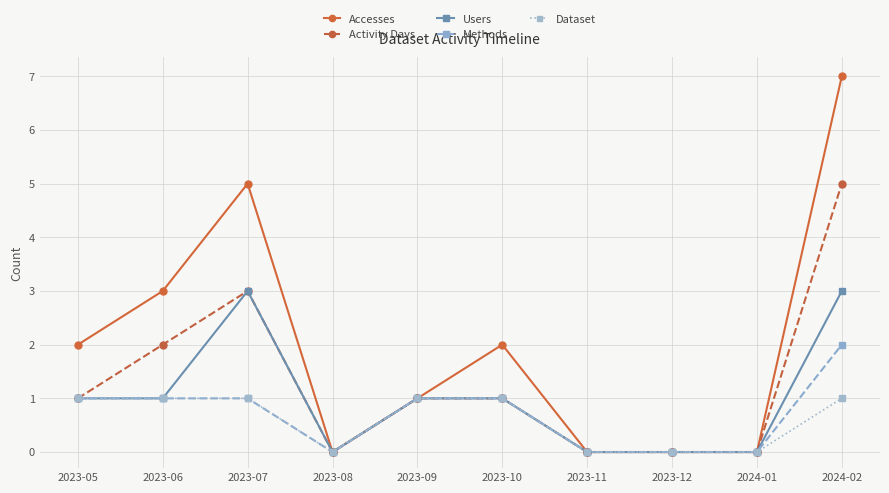

How many Methods values are between 0 and 1?

9